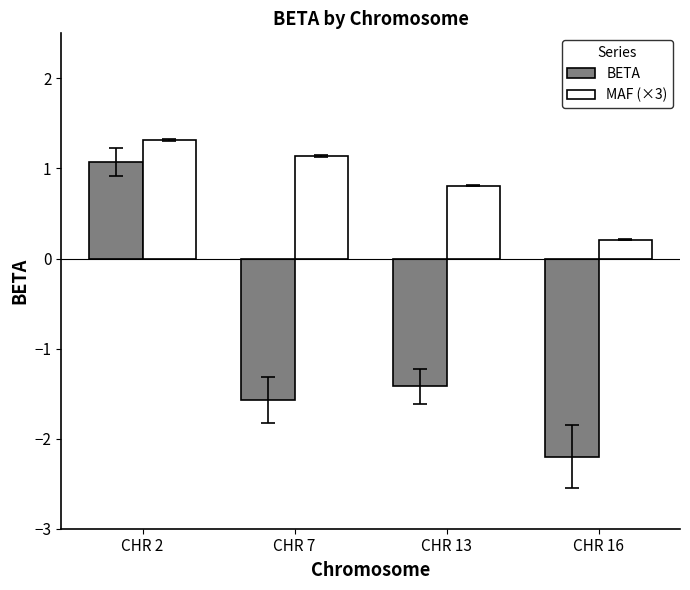

Reading left to right, transcribe all the data shown in this chart.

BETA: 1.1	-1.6	-1.4	-2.2
MAF (×3): 1.3	1.1	0.8	0.2